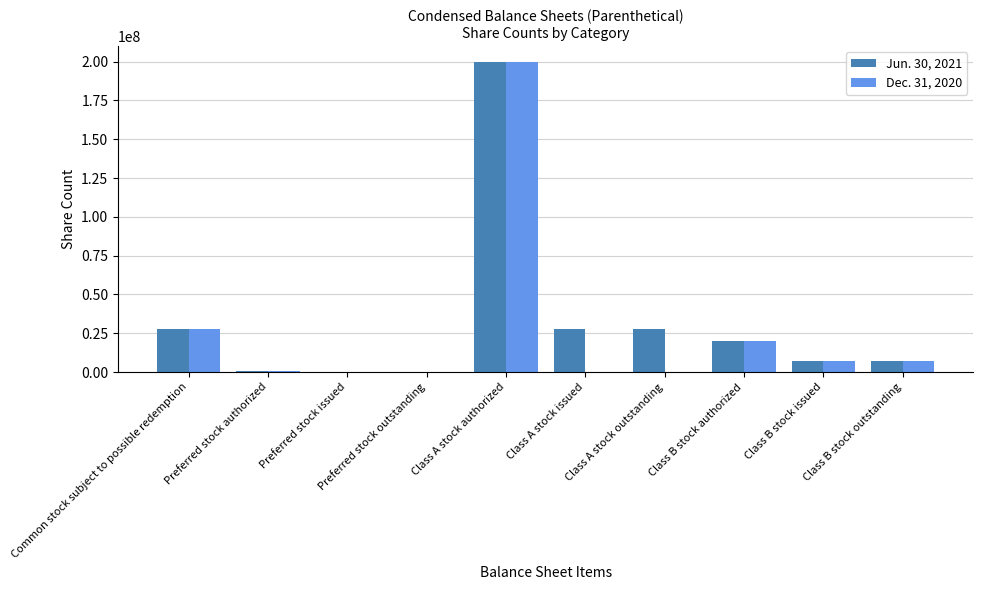

Which series has the largest total across all categories?

Jun. 30, 2021